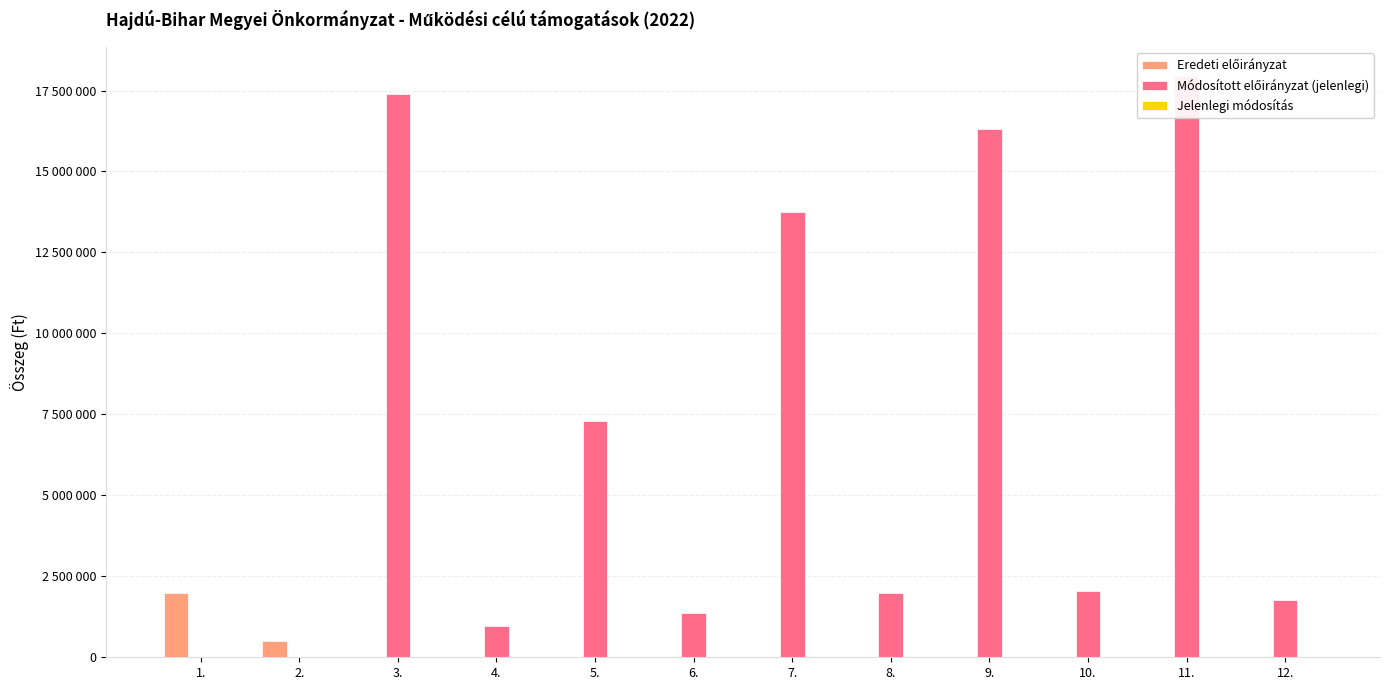

How many groups of bars are there?

12